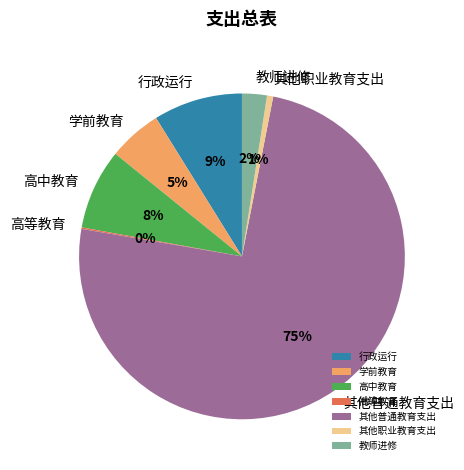

The 教师进修 slice represents 11% of the pie. True or false?

False